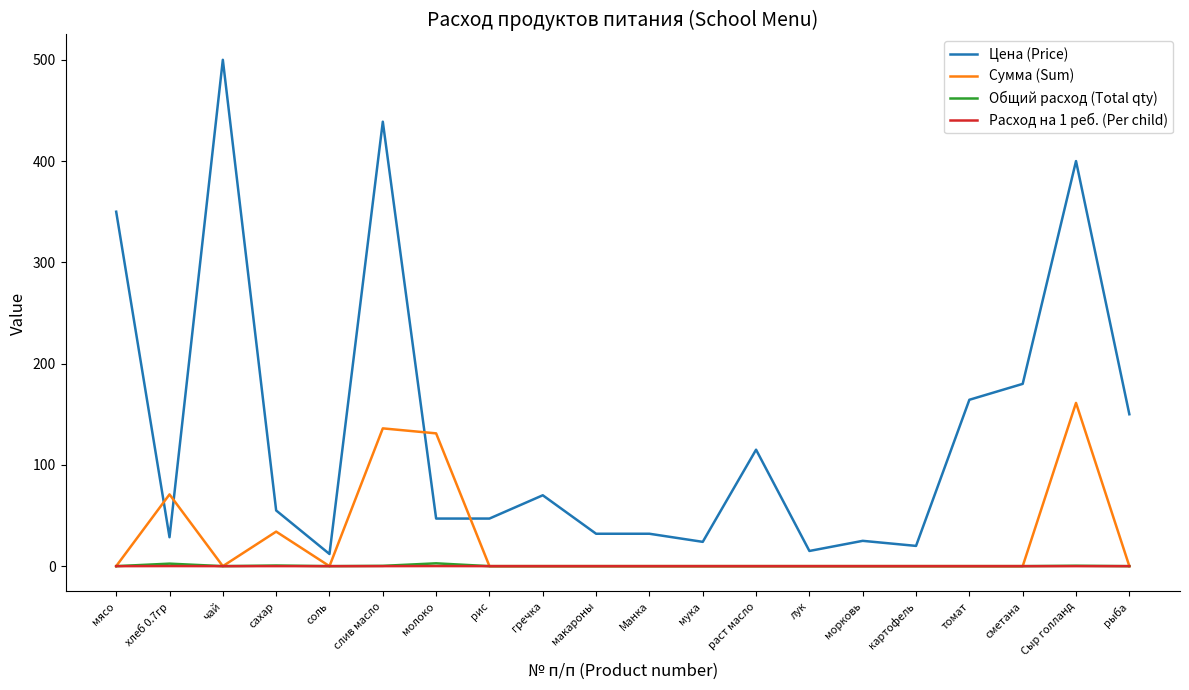

Which category has the highest value in the Цена (Price) series?

чай